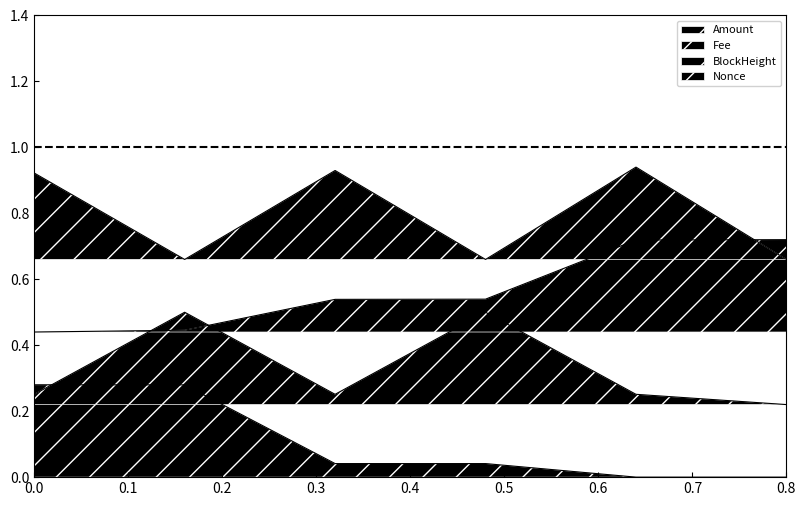

Is it true that Nonce equals 0.9 at 0.8?

False